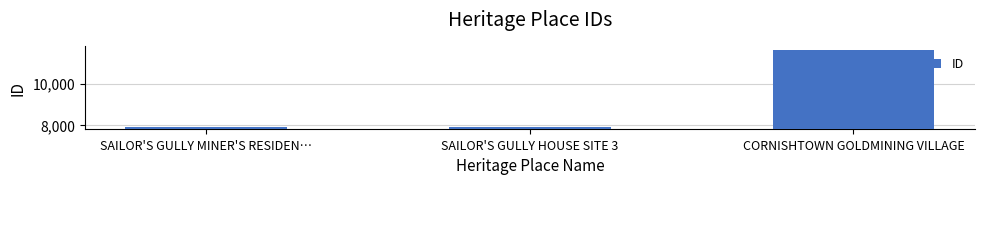

List the labels in order of value, smallest first.

SAILOR'S GULLY MINER'S RESIDEN…, SAILOR'S GULLY HOUSE SITE 3, CORNISHTOWN GOLDMINING VILLAGE